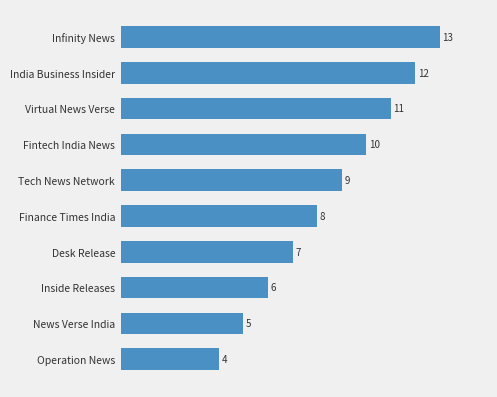

What is the change in value from Operation News to Finance Times India?

+4